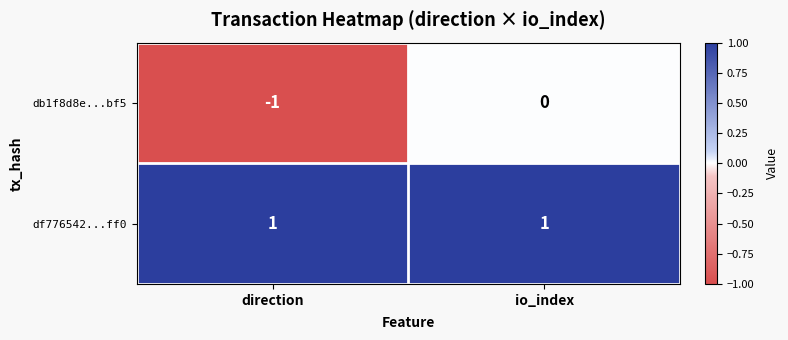

Which label corresponds to the smallest value in the chart?

direction